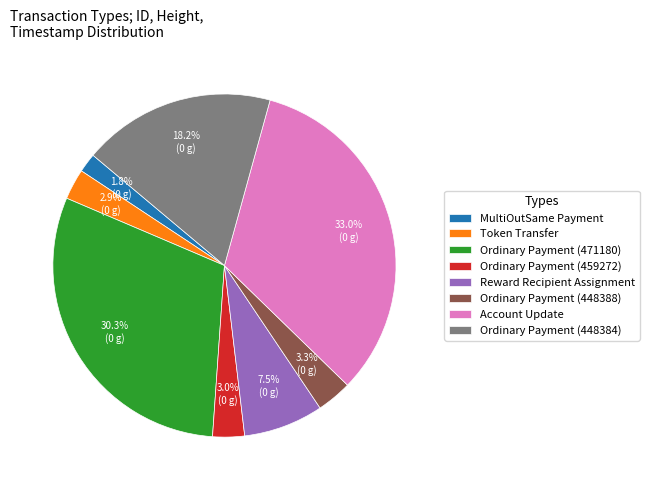

Which has a higher value, Ordinary Payment (448388) or Ordinary Payment (448384)?

Ordinary Payment (448384)